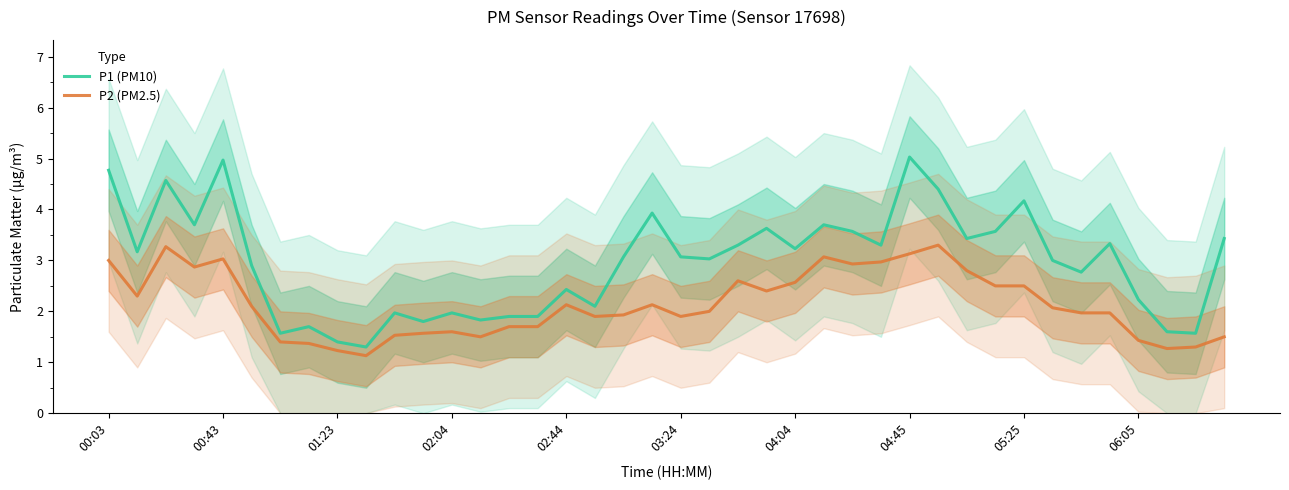

Count the number of categories in the chart.

40